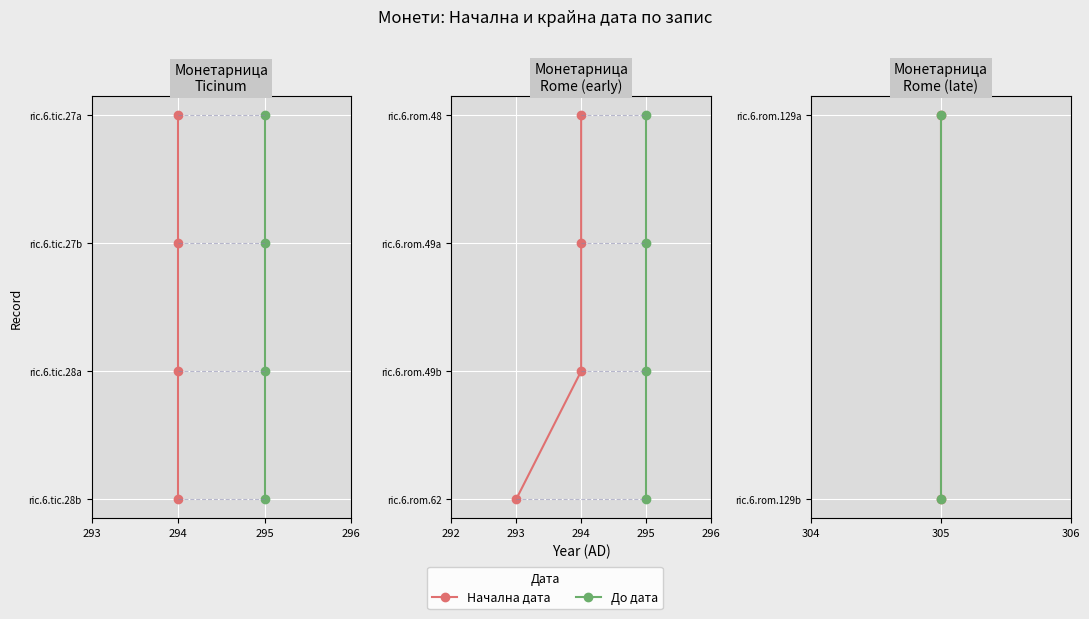

List the series in order of their peak value, lowest first.

Начална дата, До дата